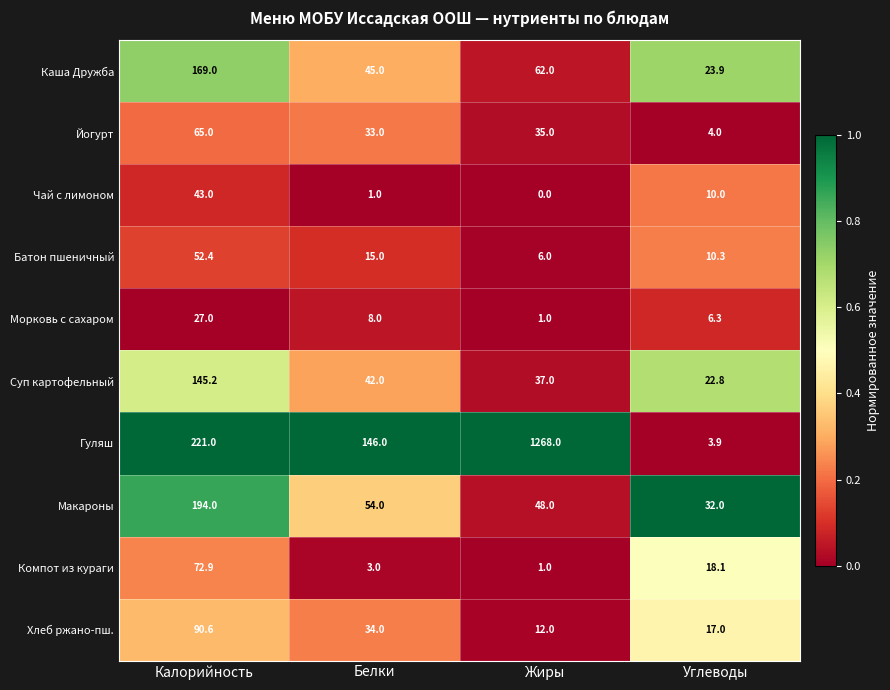

How many distinct data groups are displayed?

10